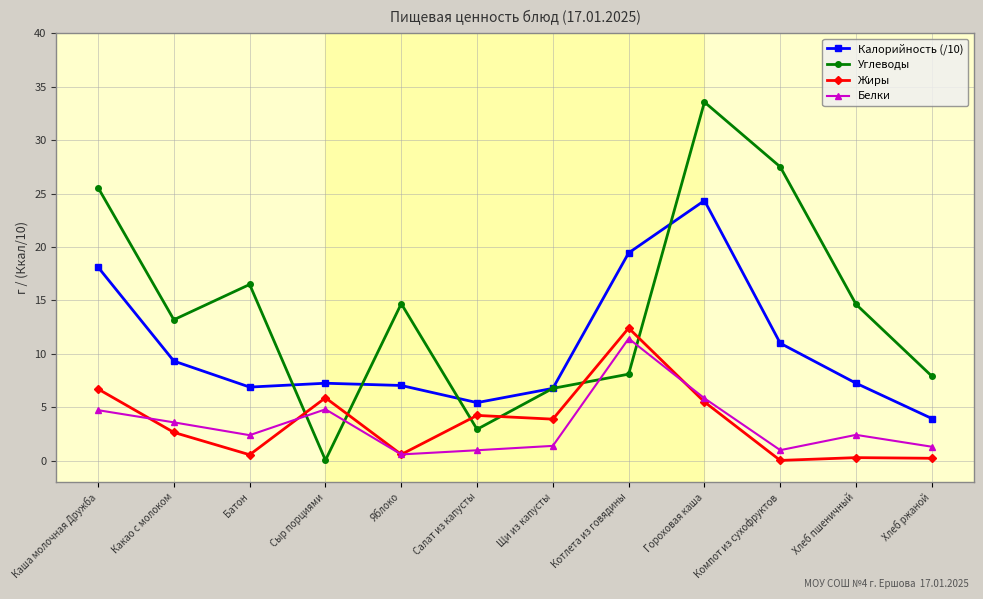

What is the value of the Жиры point at the 3rd from the left?

0.6